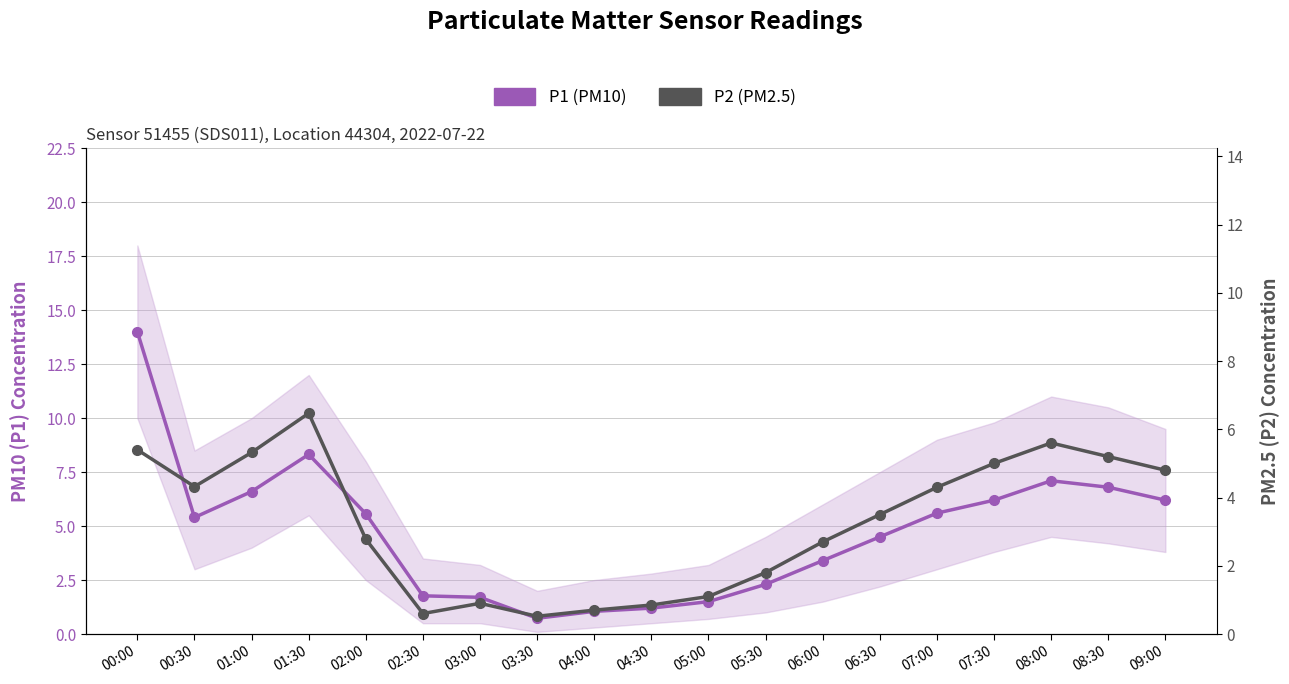

Which category has the highest value in the P2 (PM2.5) series?

01:30